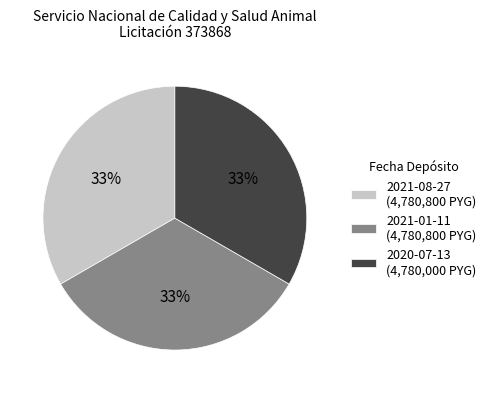

What percentage is the 2021-08-27 slice, to the nearest percent?

33%